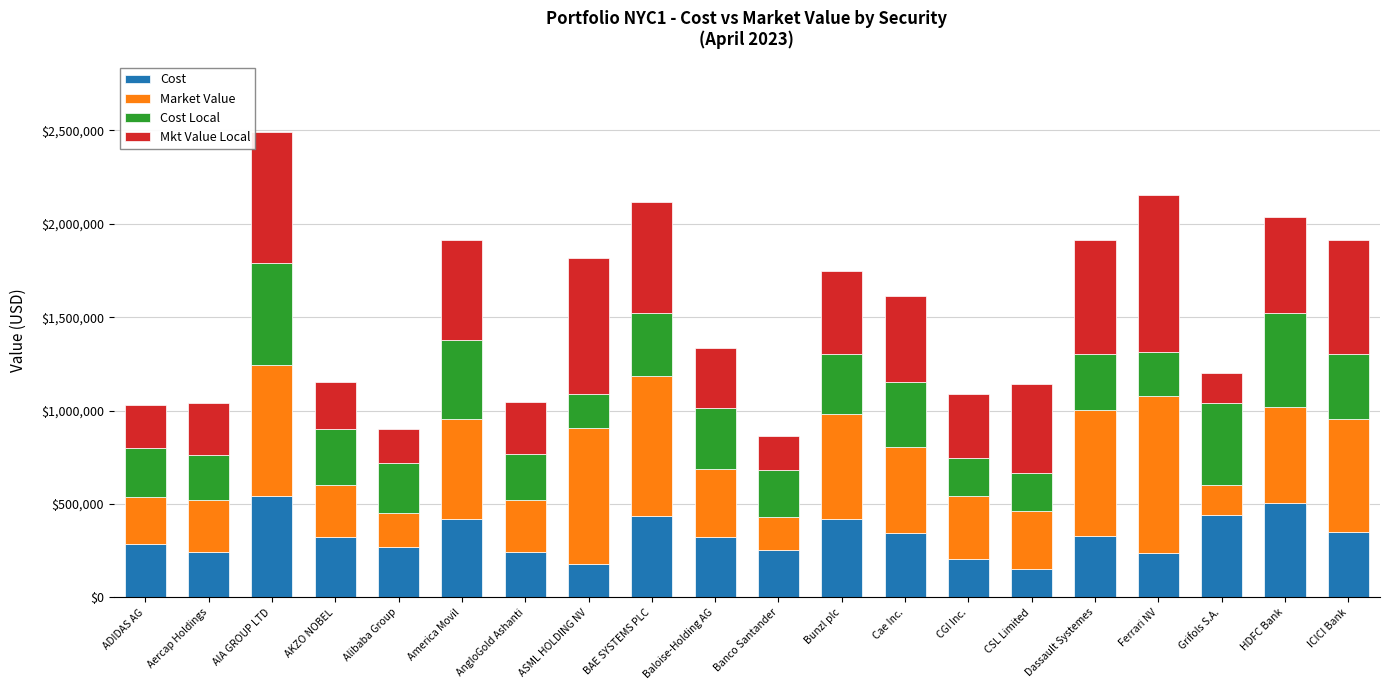

What is the average value of the Cost series?

324990.6